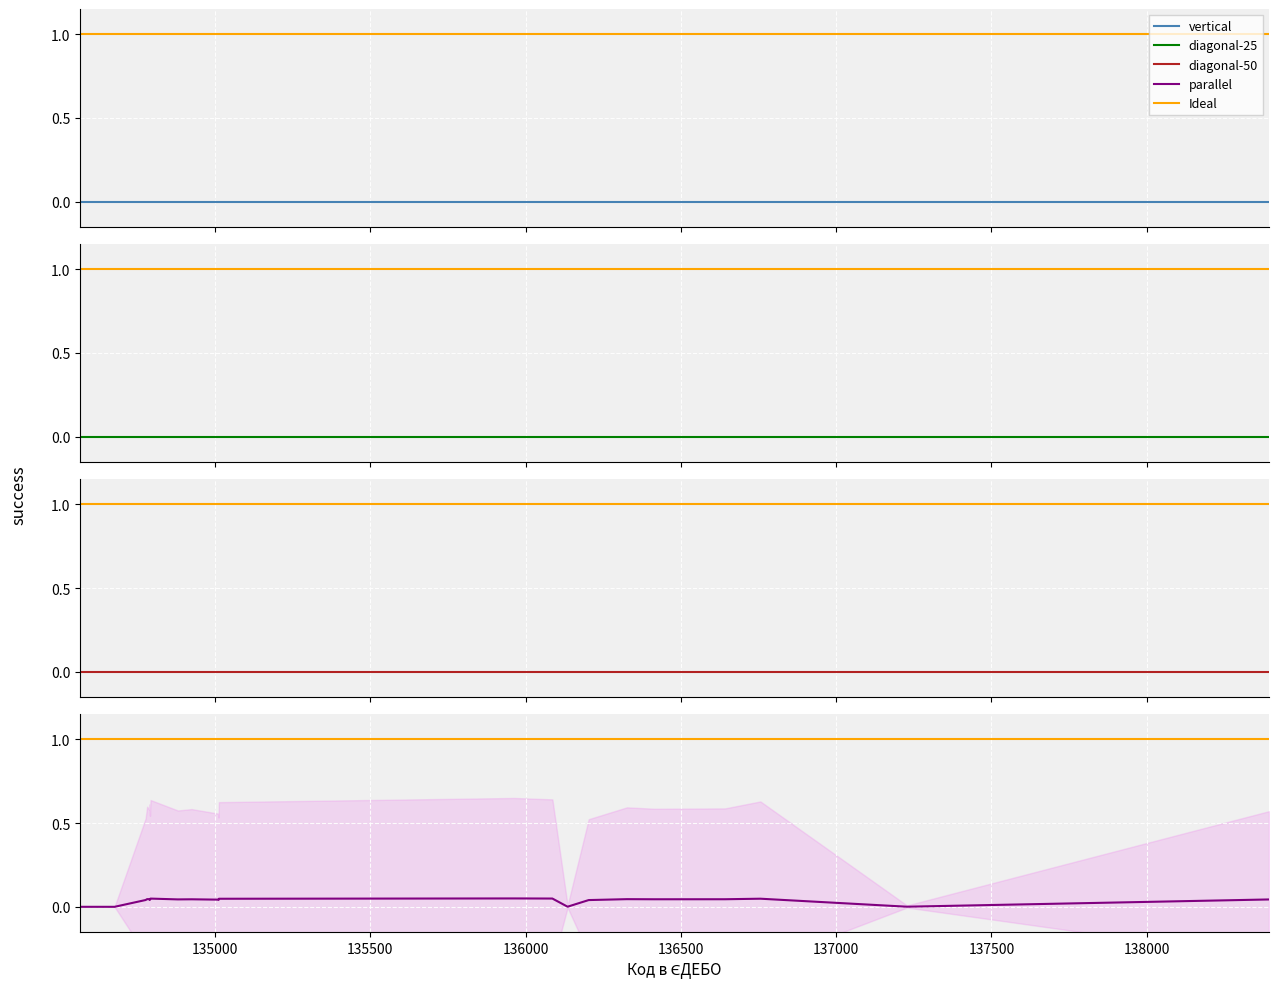

What is the maximum value shown in the chart?

1